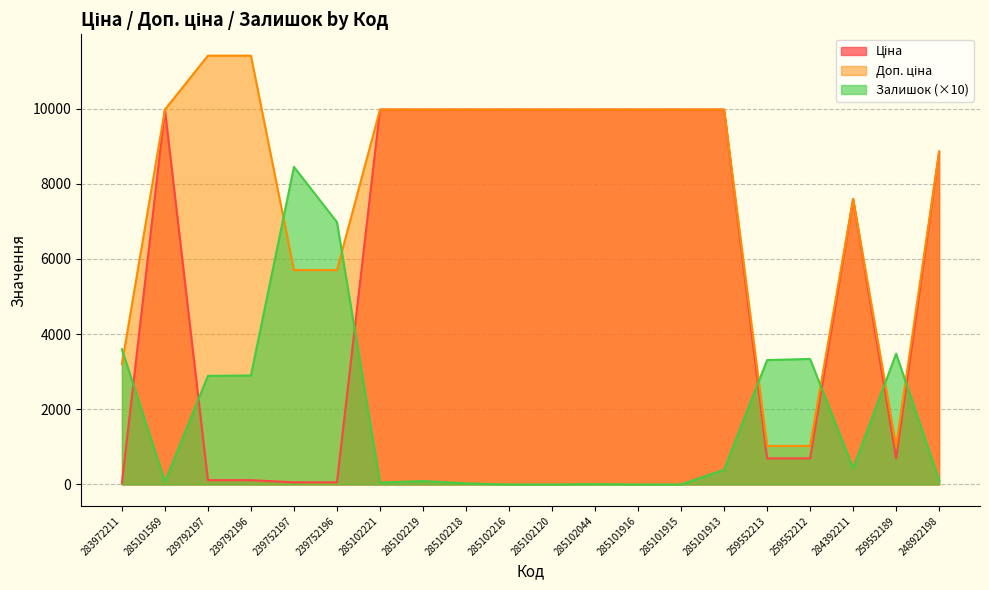

What is the greatest value displayed?

11410.0